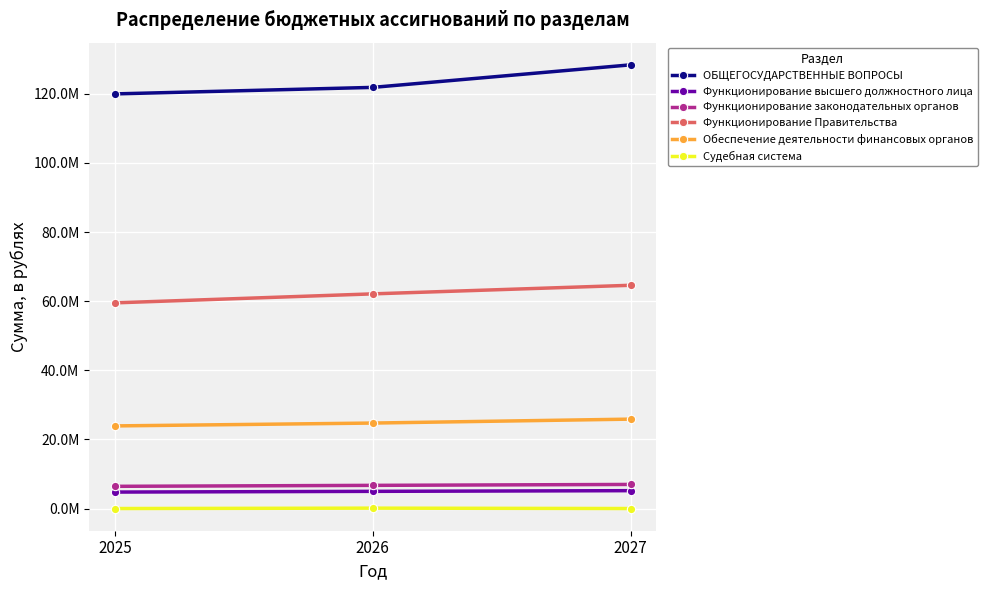

What are all the series names shown in the legend?

ОБЩЕГОСУДАРСТВЕННЫЕ ВОПРОСЫ, Функционирование высшего должностного лица, Функционирование законодательных органов, Функционирование Правительства, Обеспечение деятельности финансовых органов, Судебная система